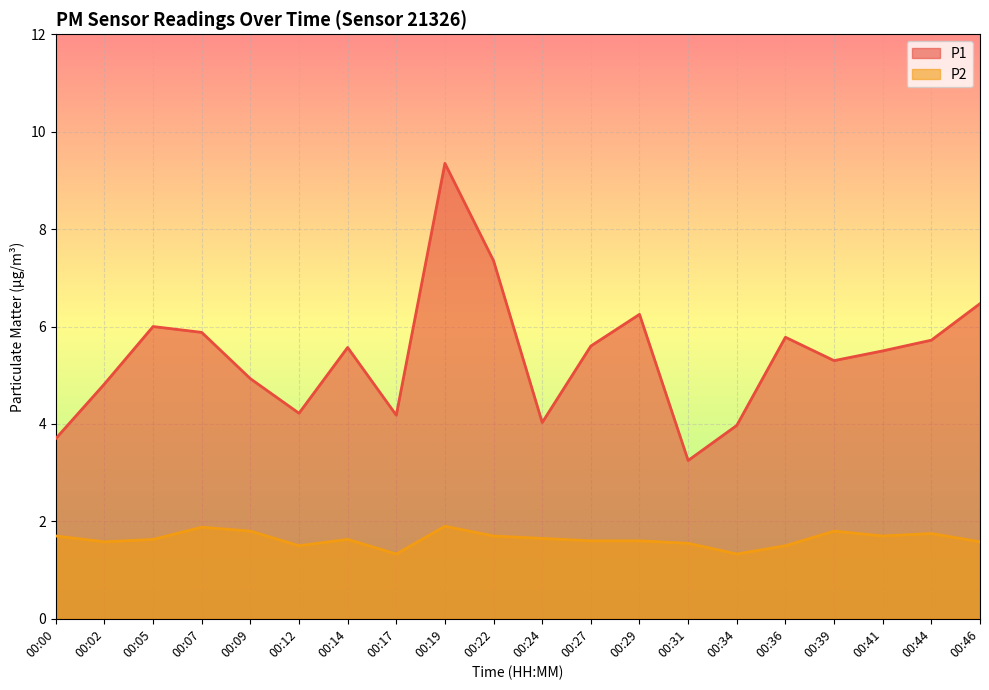

Which series has the largest range (max minus min)?

P1